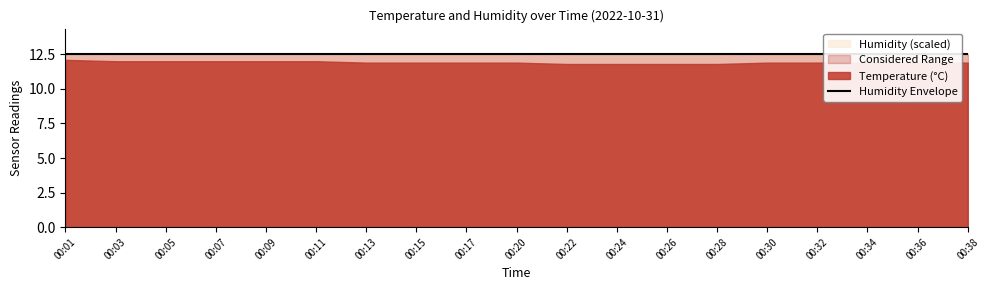

How many temperature values are between 11 and 12?

18